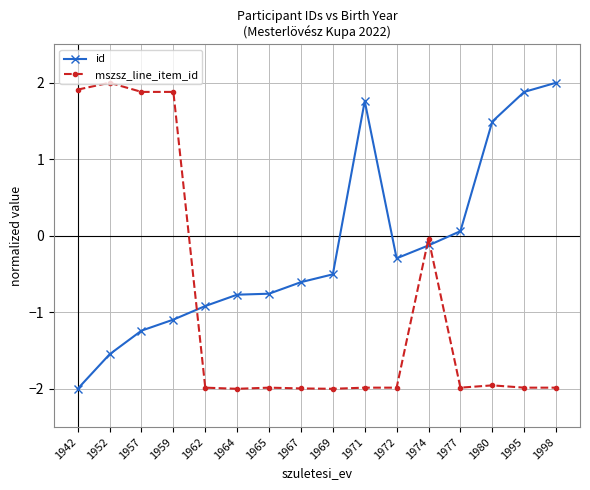

Does the chart display data point markers on the line(s)?

Yes